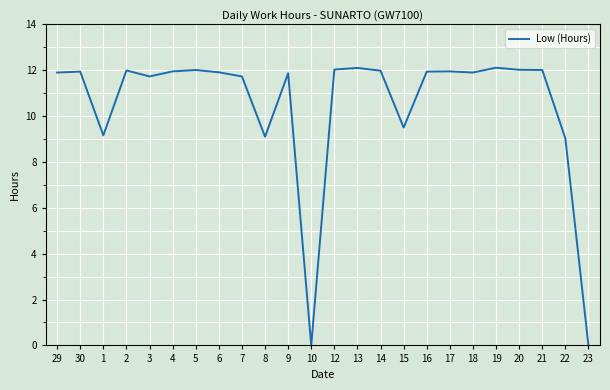

True or false: the data shows 9.1 at 8.

True